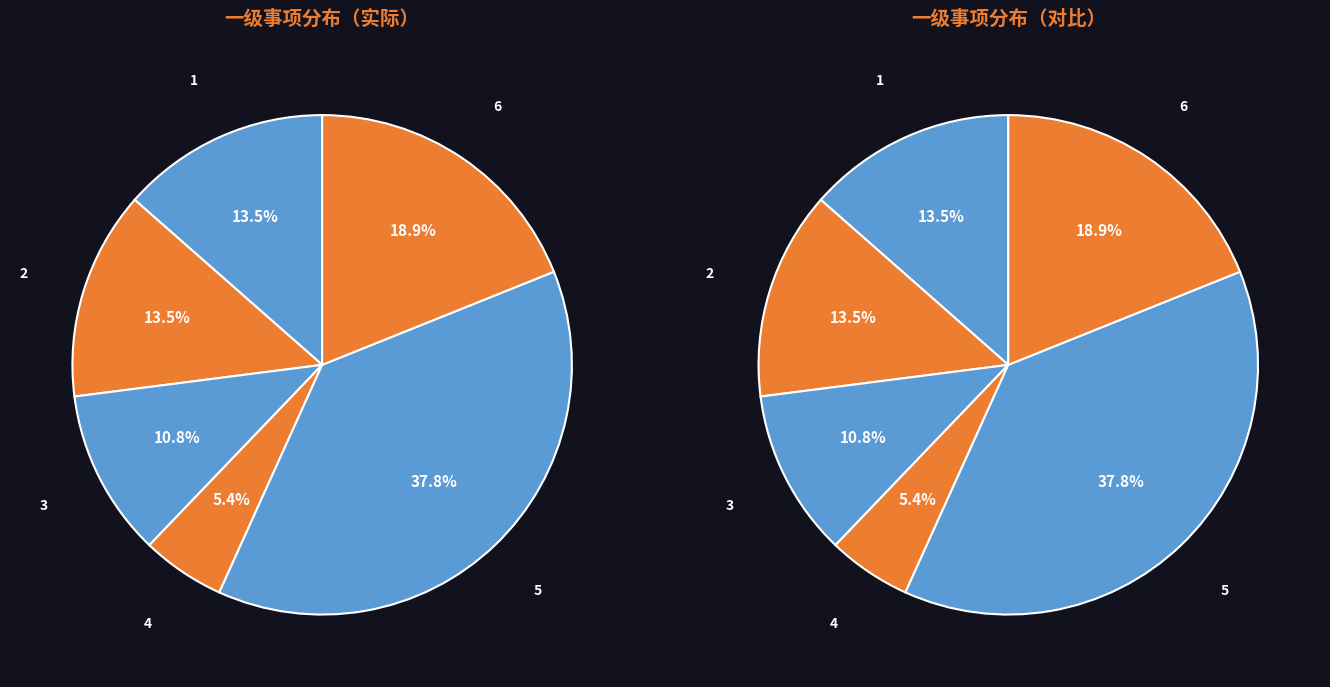

Is 4.社会保险参保缴费记录查询 the majority of the pie?

No